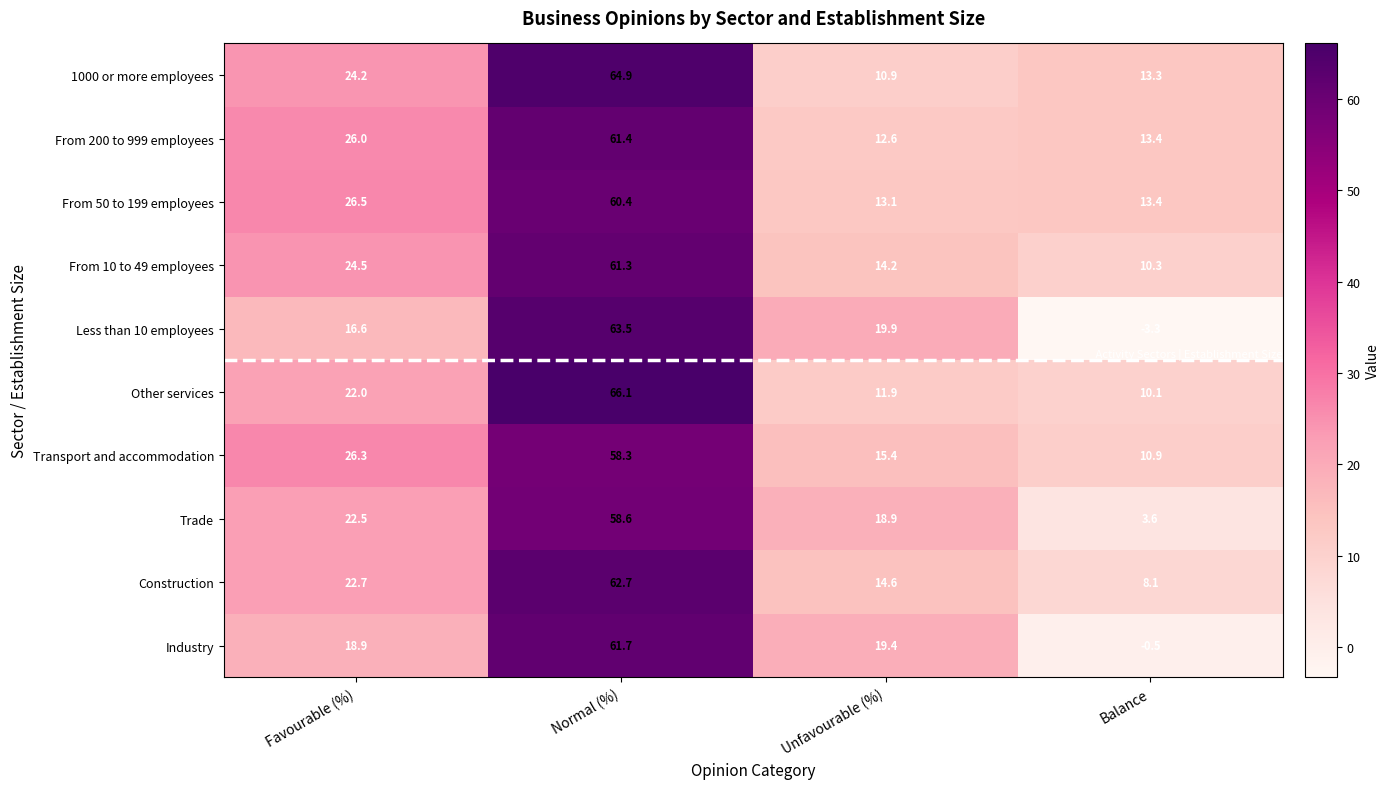

At Normal (%), list the series in order from smallest to largest.

Transport and accommodation, Trade, From 50 to 199 employees, From 10 to 49 employees, From 200 to 999 employees, Industry, Construction, Less than 10 employees, 1000 or more employees, Other services